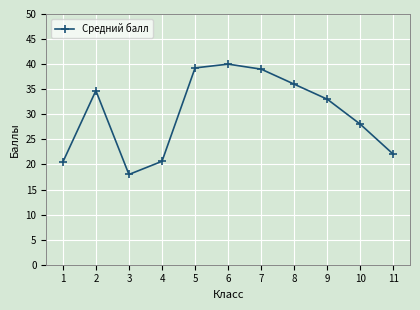

The chart shows a value of 15.4 at 9. True or false?

False